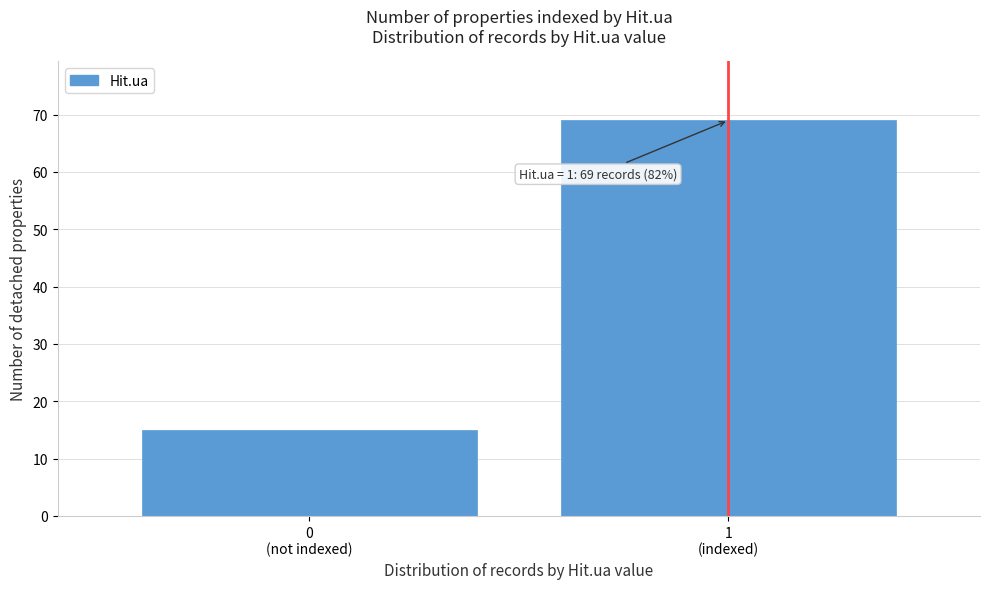

Reading left to right, what are all the values shown in this chart?

15	69